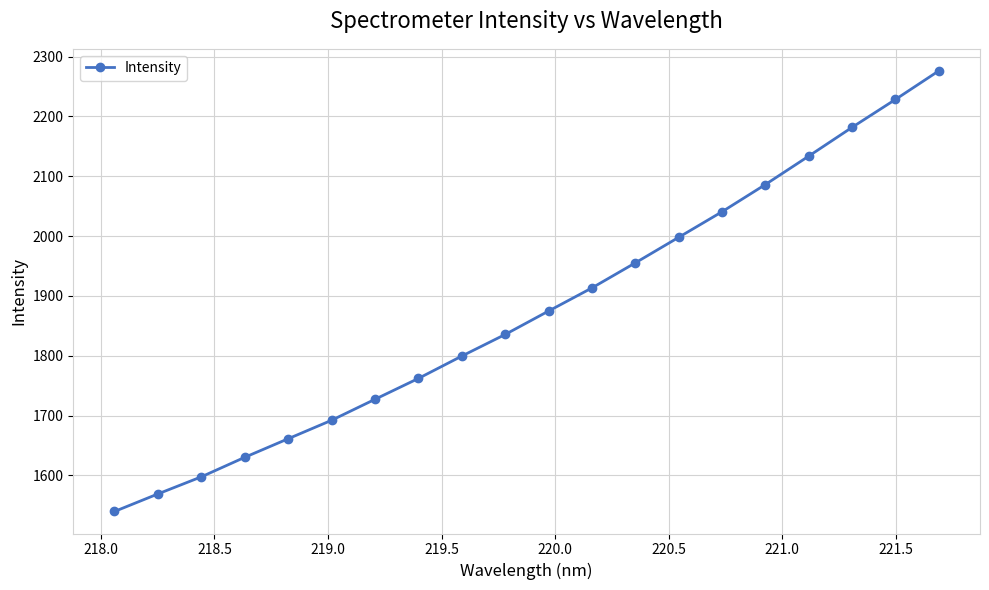

What is the smallest value displayed?

1539.7